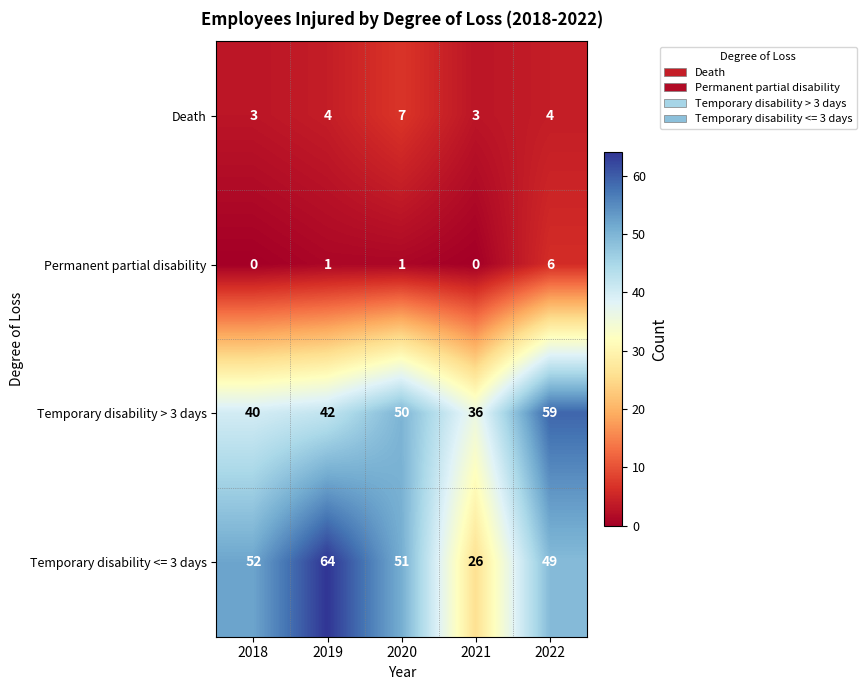

What is the sum of all Temporary disability <= 3 days values?

242